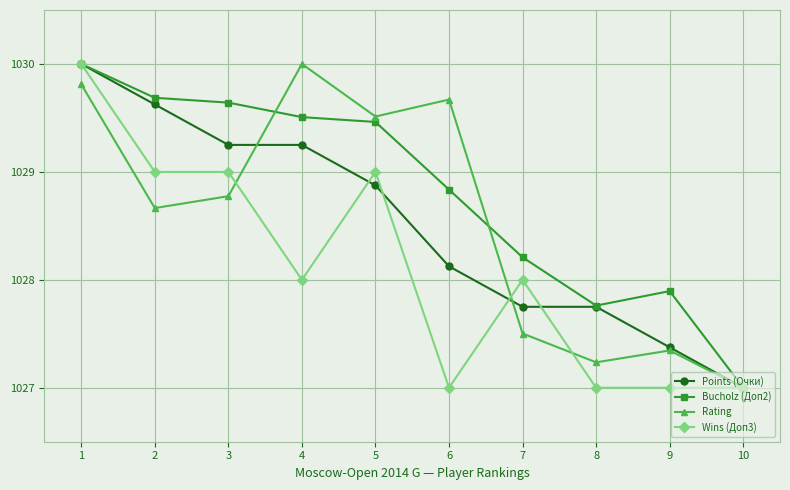

What is the difference between the Wins (Доп3) values at 7 and 5?

1.0